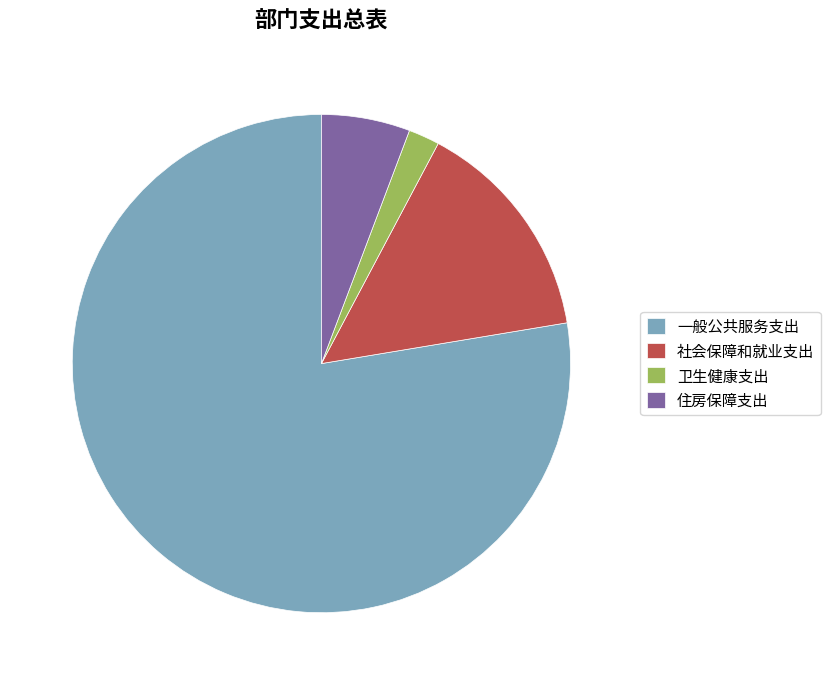

What is the ratio of the value at 一般公共服务支出 to the value at 住房保障支出?

13.5